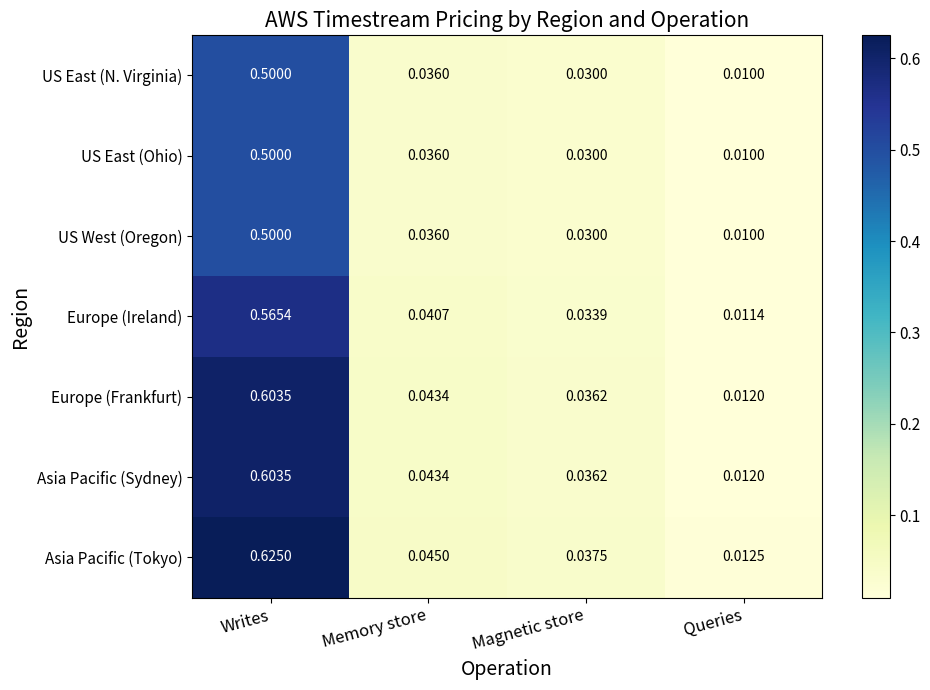

Which series has the largest total across all categories?

Asia Pacific (Tokyo)